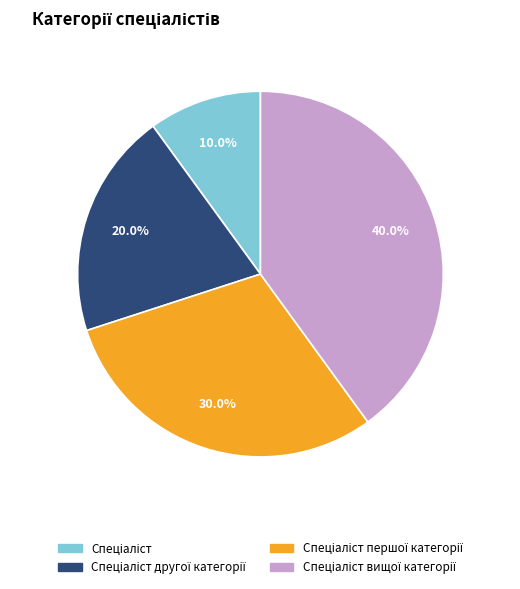

Is there any slice that represents more than half of the pie?

No